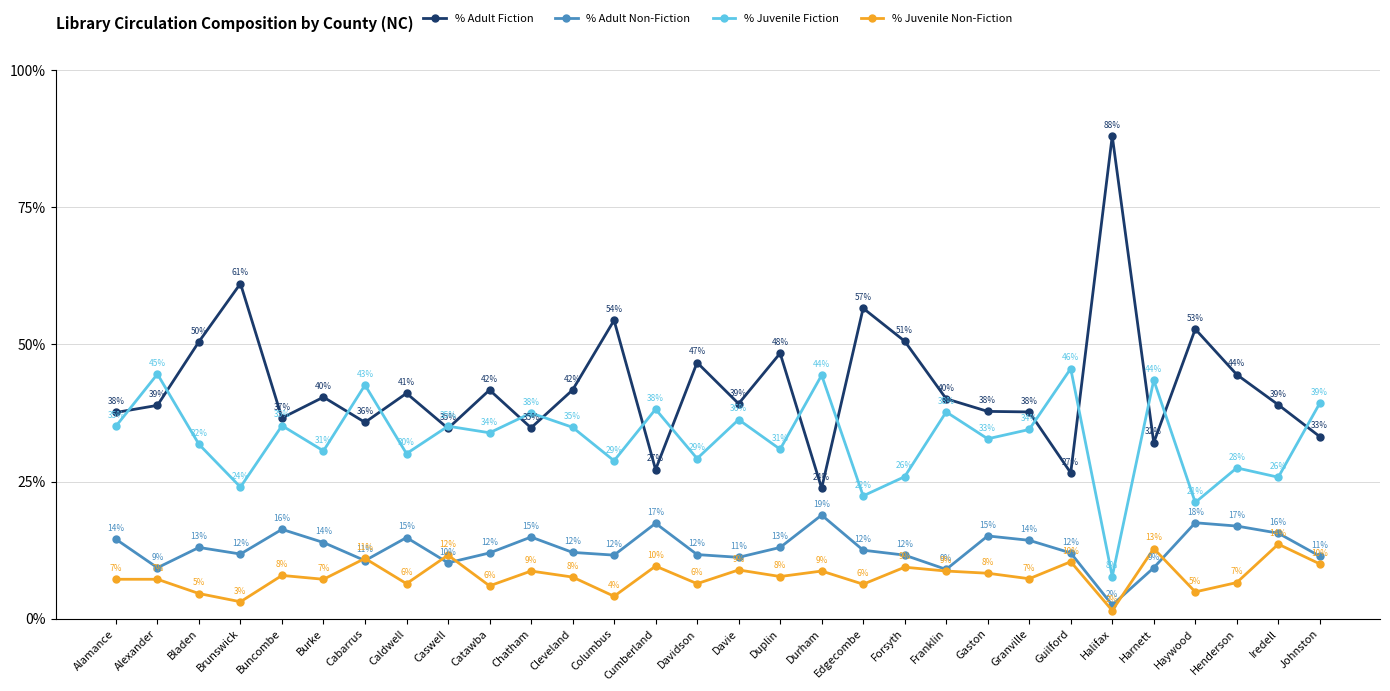

Is this an area chart (filled region under the line)?

No